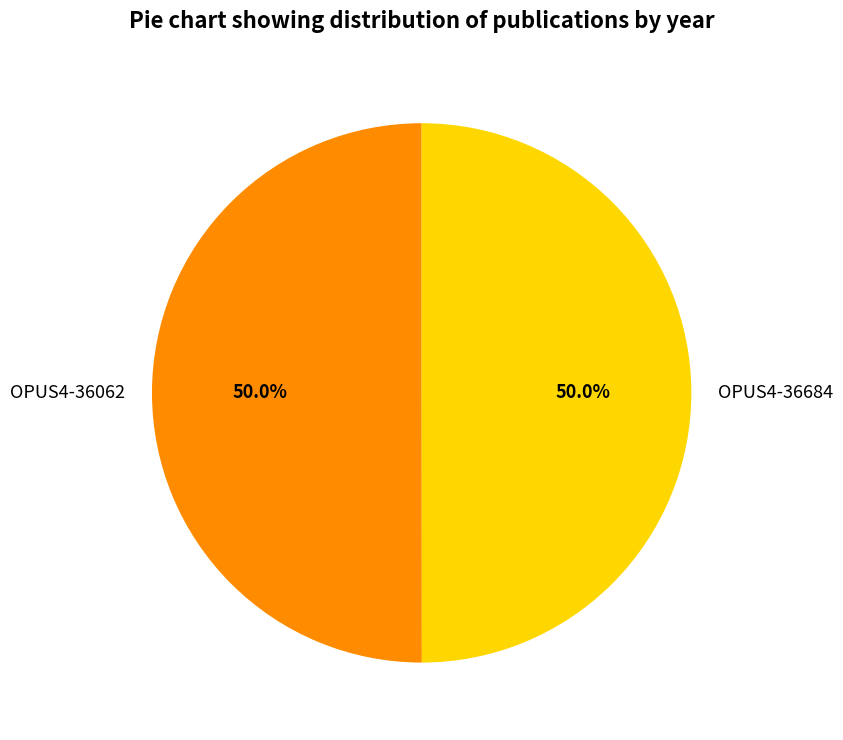

What is the ratio of the value at OPUS4-36684 to the value at OPUS4-36062?

1.0